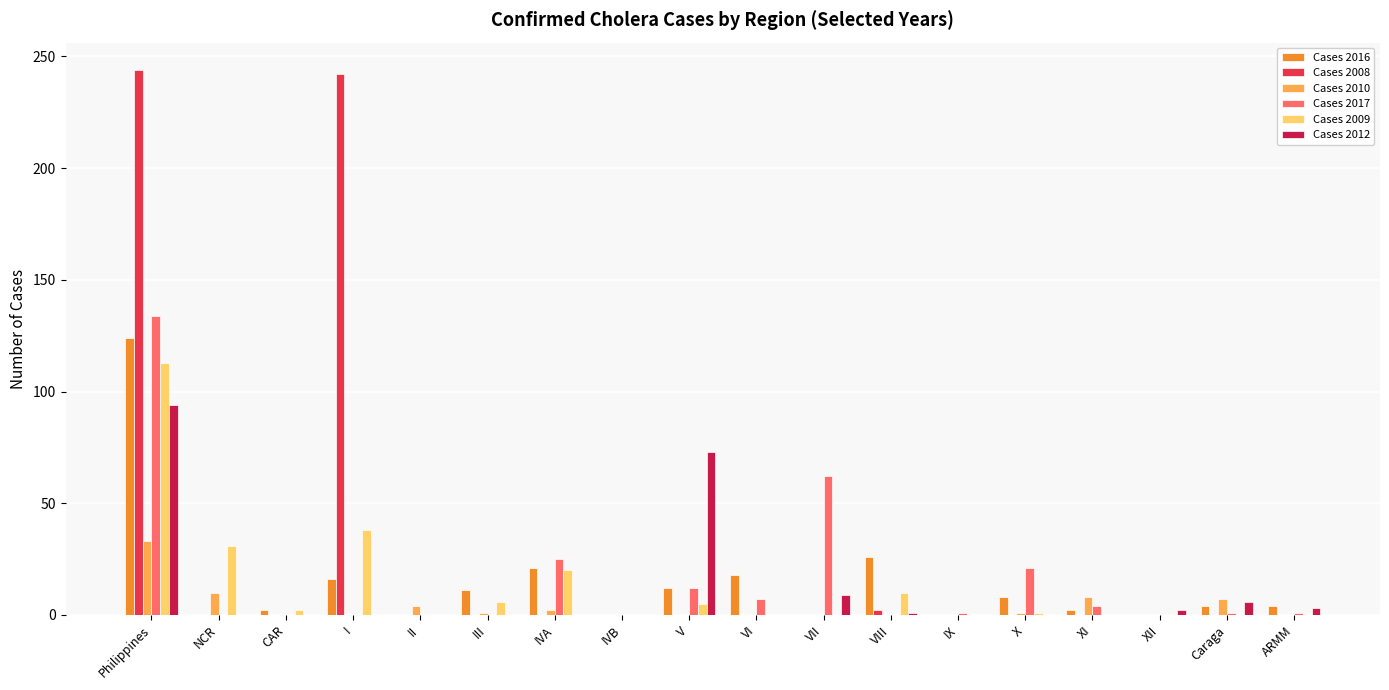

What are all the series names shown in the legend?

Cases 2016, Cases 2008, Cases 2010, Cases 2017, Cases 2009, Cases 2012